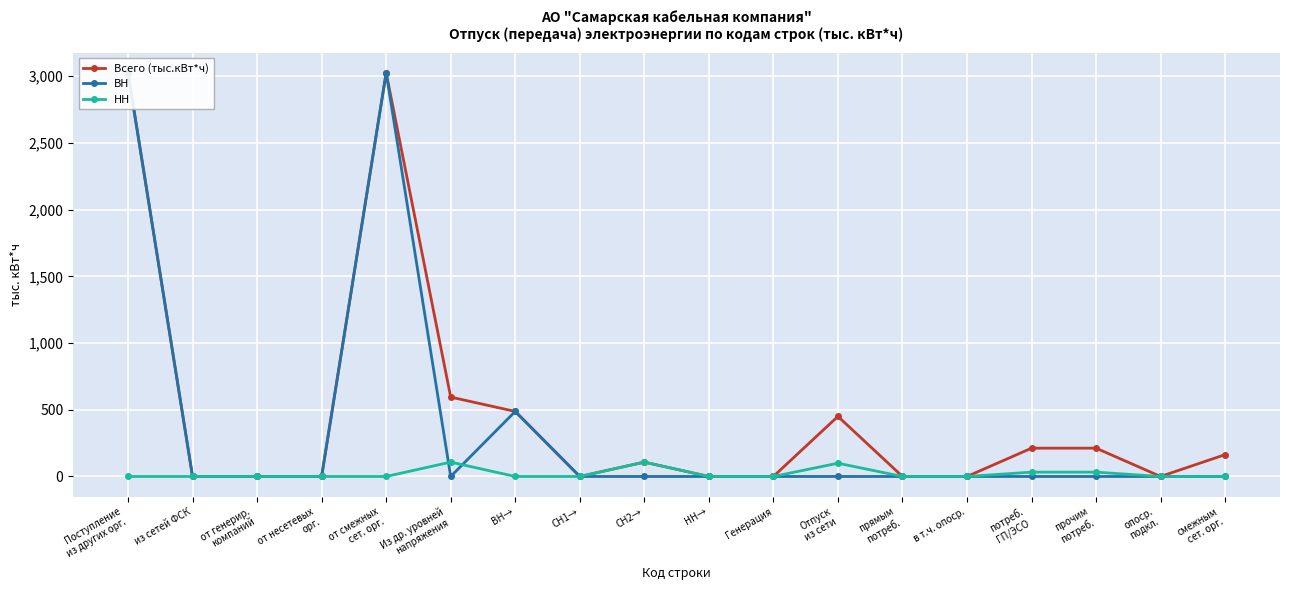

What are all the series names shown in the legend?

Всего (тыс.кВт*ч), ВН, НН